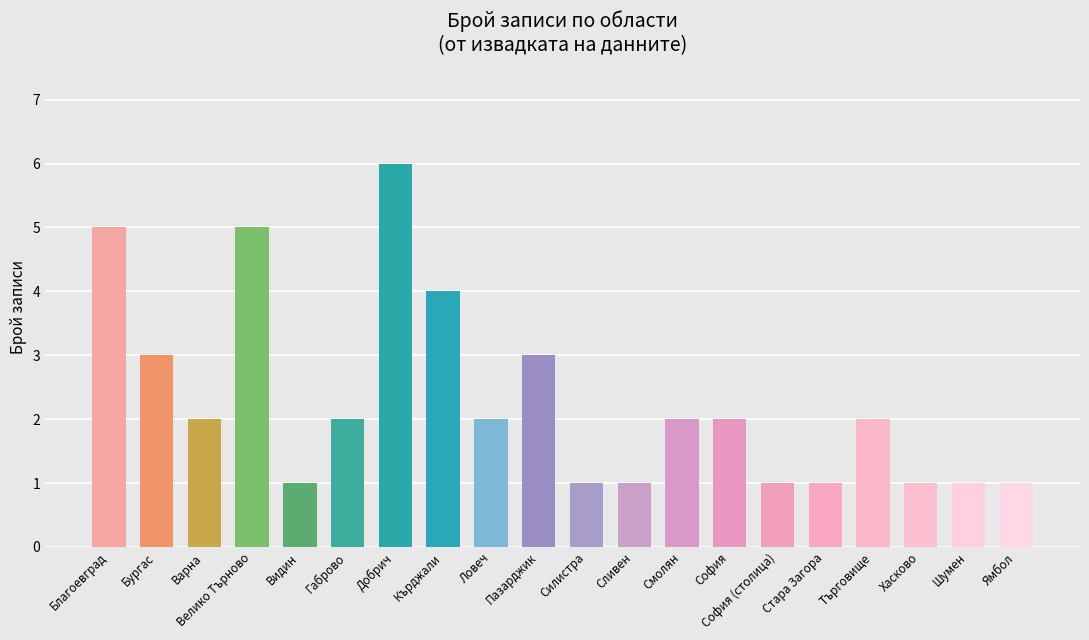

Does the chart contain any negative values?

No